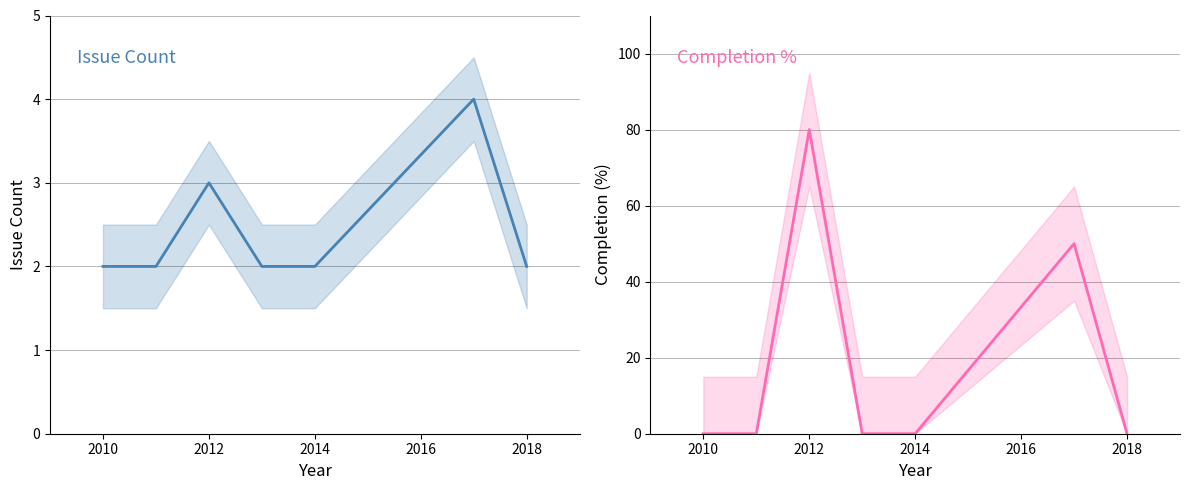

Reading left to right, extract all data points from this chart.

Issue Count: 2	2	3	2	2	4	2
Completion %: 0	0	80	0	0	50	0